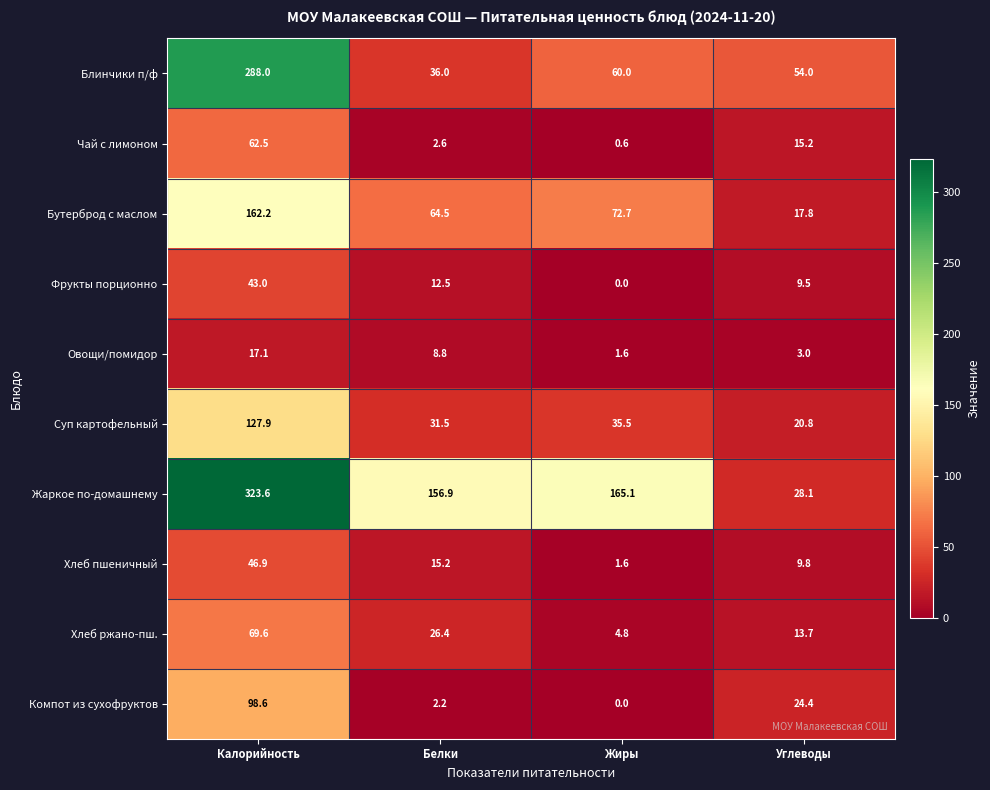

The Суп картофельный series shows 6.9 at Белки. True or false?

False